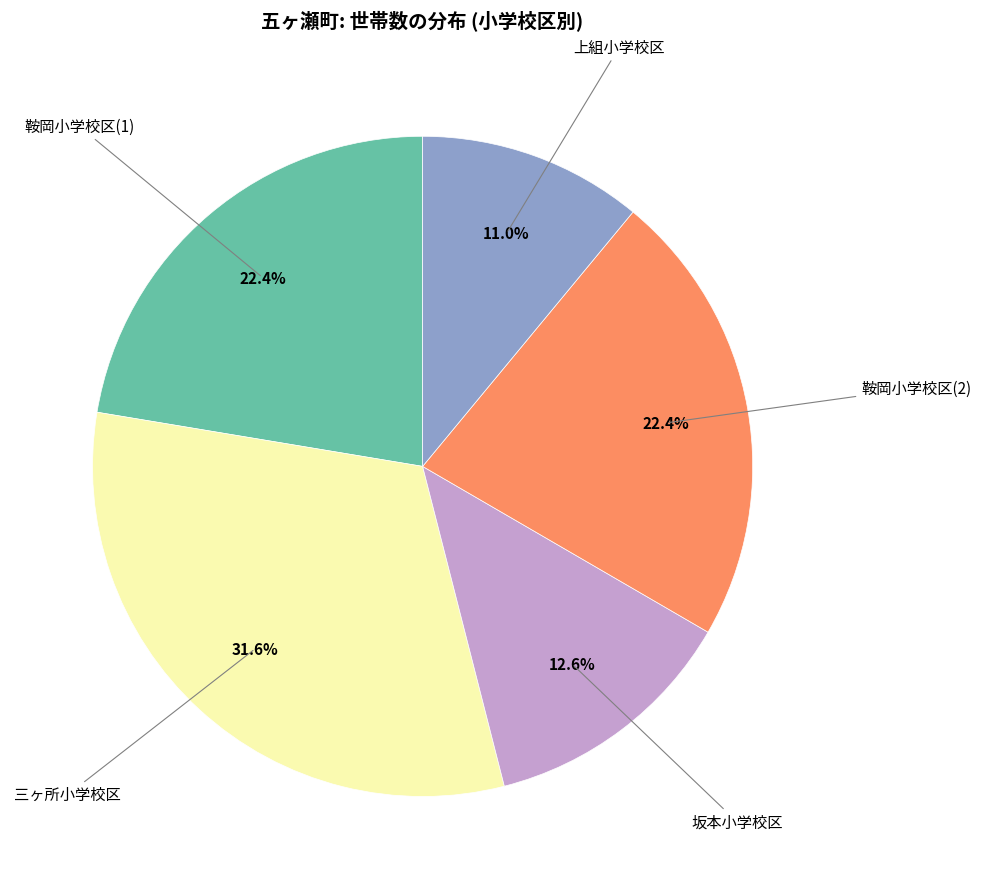

How many slices are in this pie chart?

5